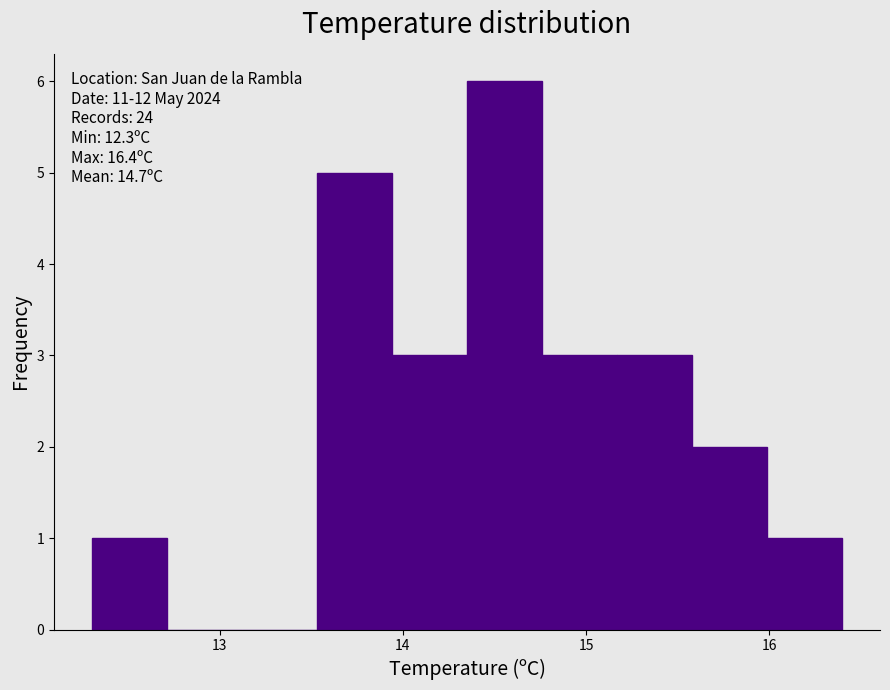

Over which range of the x-axis is the bar tallest?

14.35 to 14.76